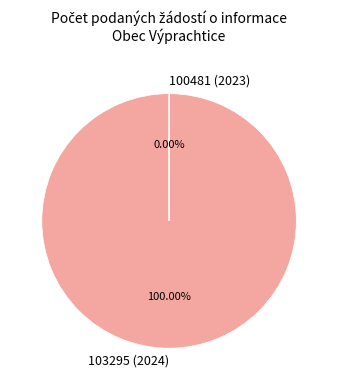

What is the change in value from 103295 (2024) to 100481 (2023)?

-2